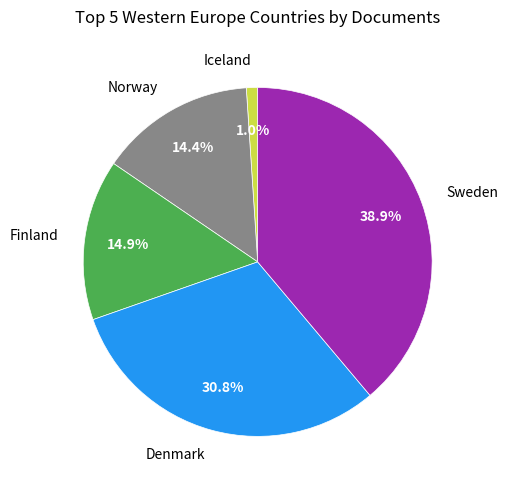

Is there a majority slice in this chart?

No